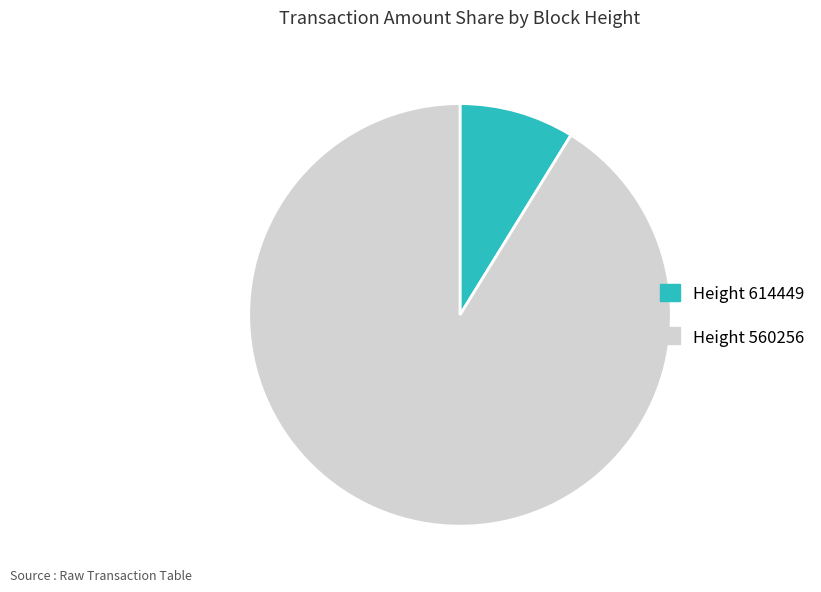

What is the smallest slice in the pie chart?

614449